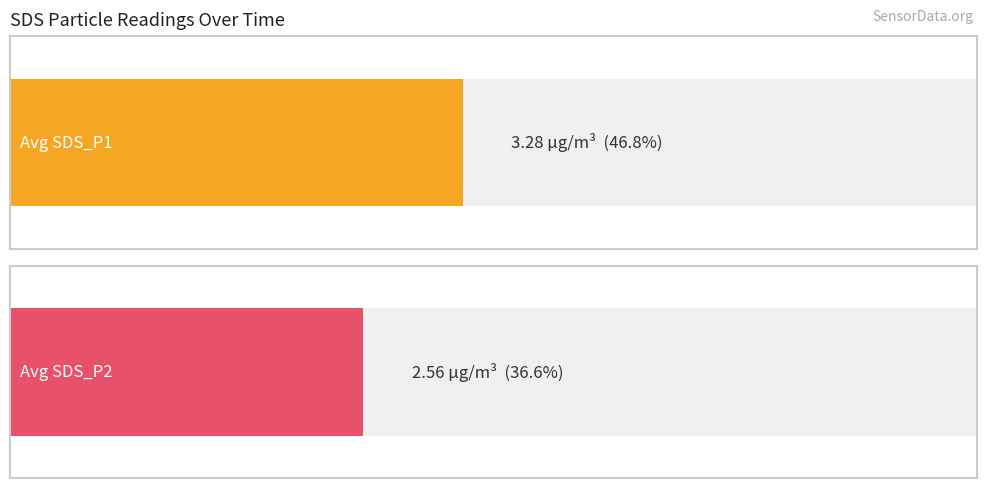

Which series has the largest total across all categories?

Avg SDS_P1